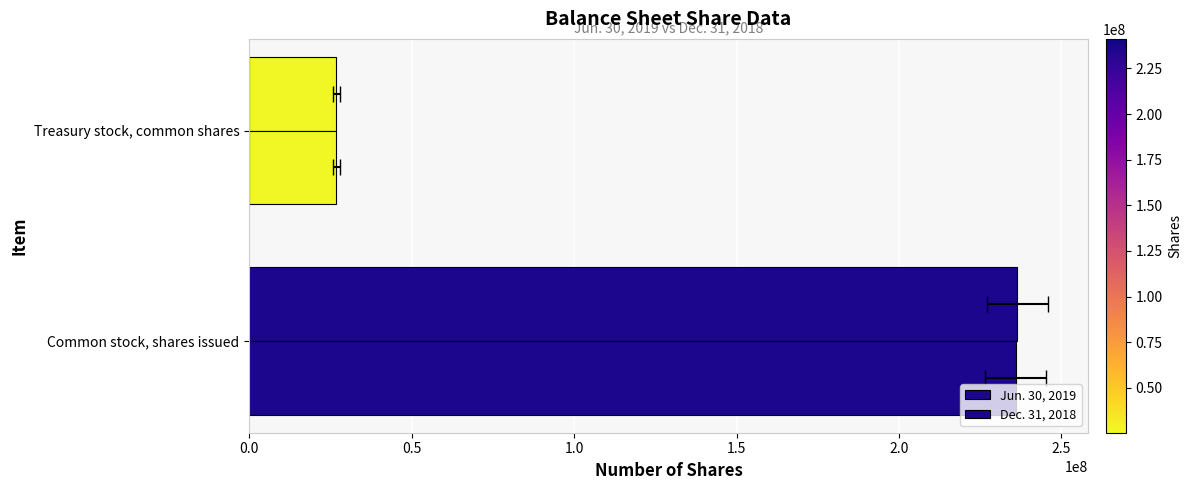

What is the value of the Jun. 30, 2019 bar at the 2nd from the left?

26887147